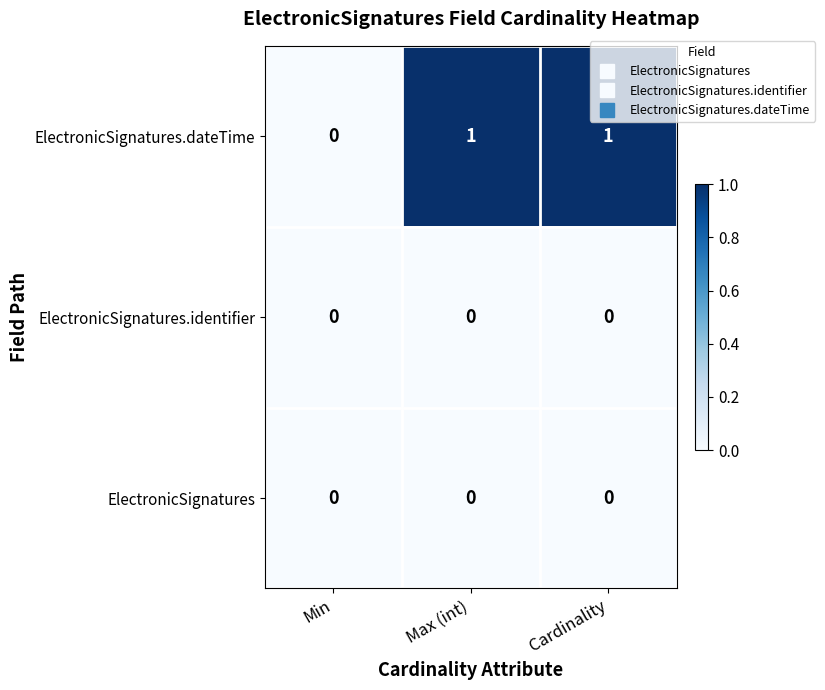

Where is ElectronicSignatures.dateTime nearest to the value 0?

Min